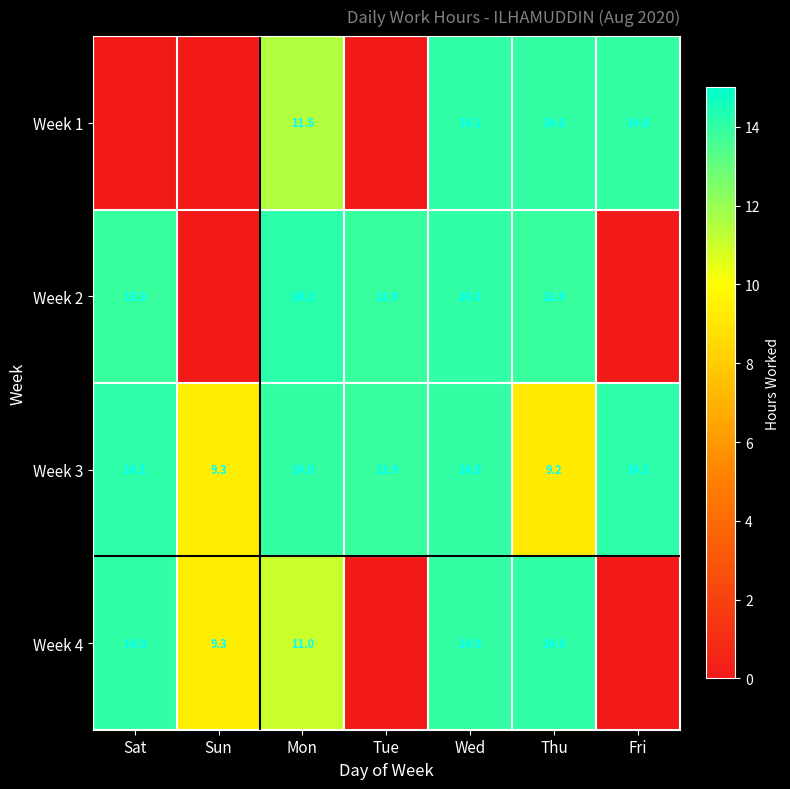

What is the difference between the highest and lowest values at Mon?

3.1